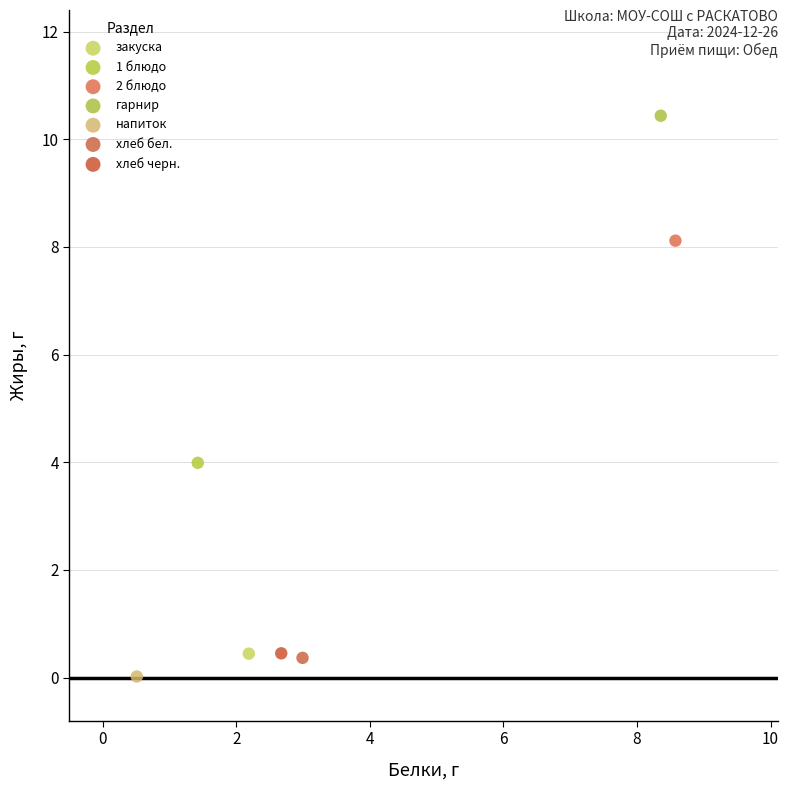

Which series contains the lowest Y value?

напиток